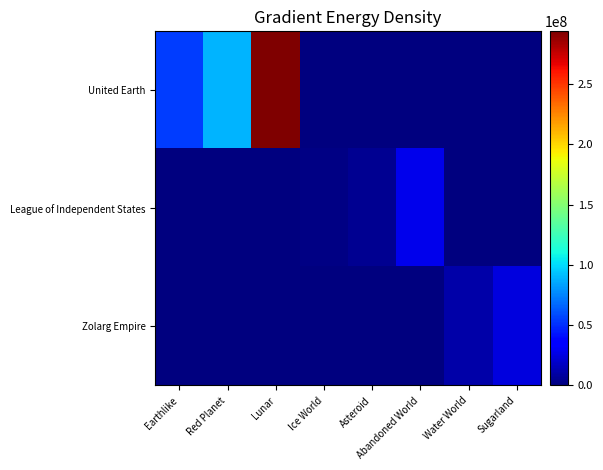

Which series changed the most between Lunar and Water World?

United Earth